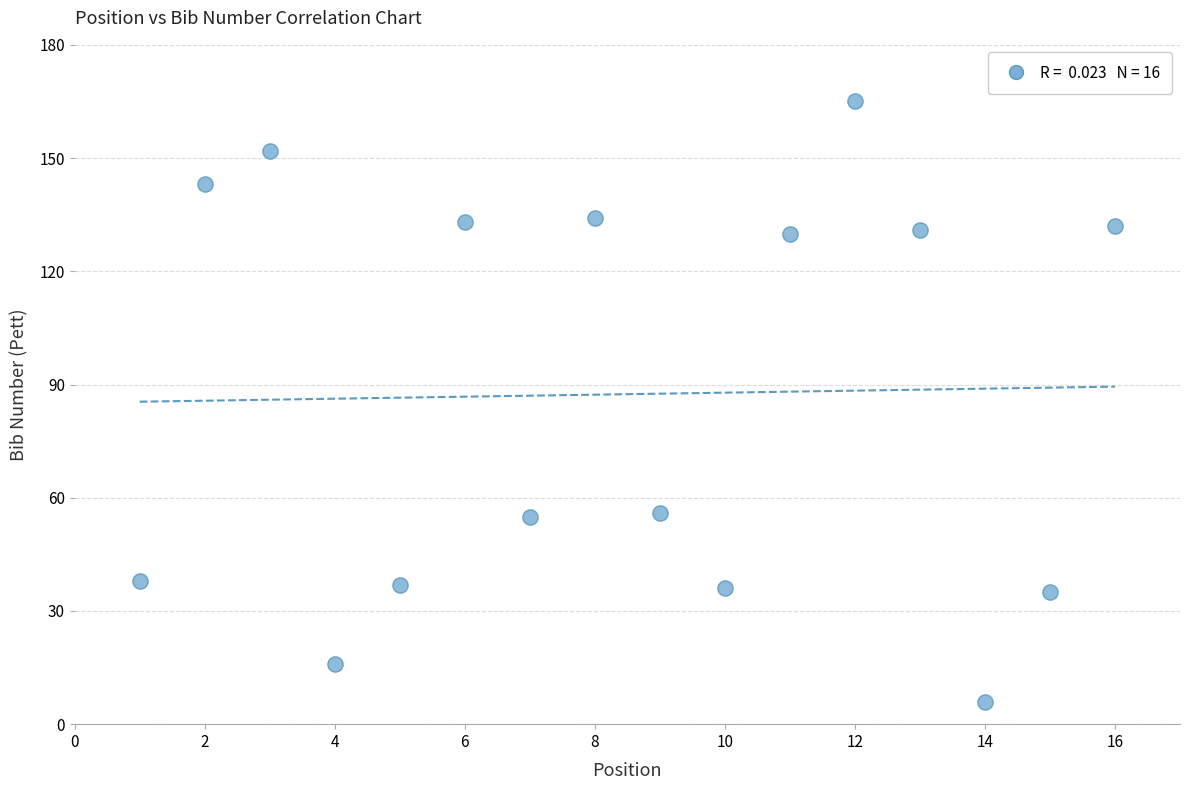

What is the range of Y values (max minus min)?

159